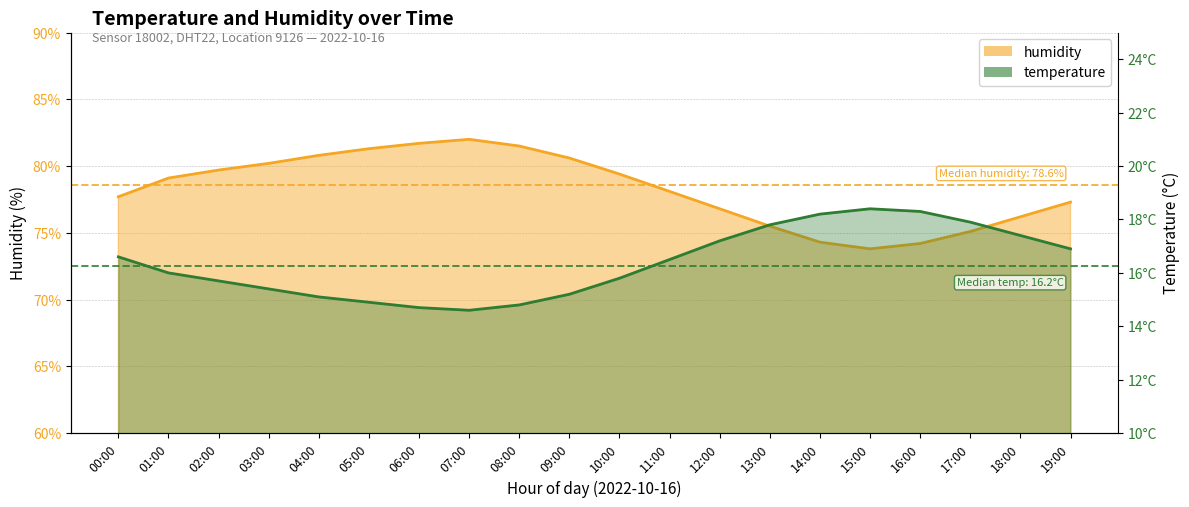

True or false: humidity and temperature intersect in this chart.

False